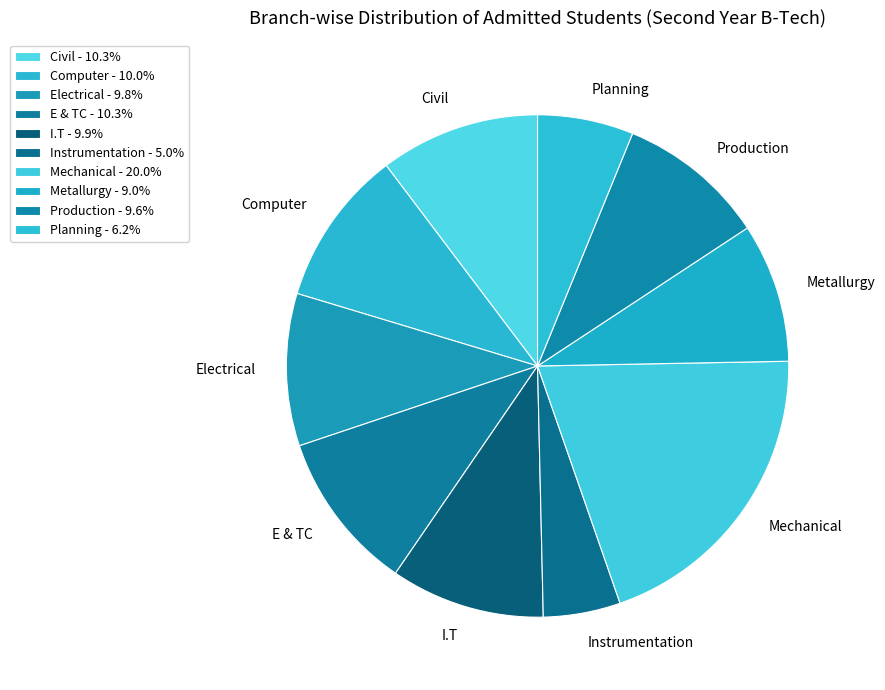

Is there a majority slice in this chart?

No